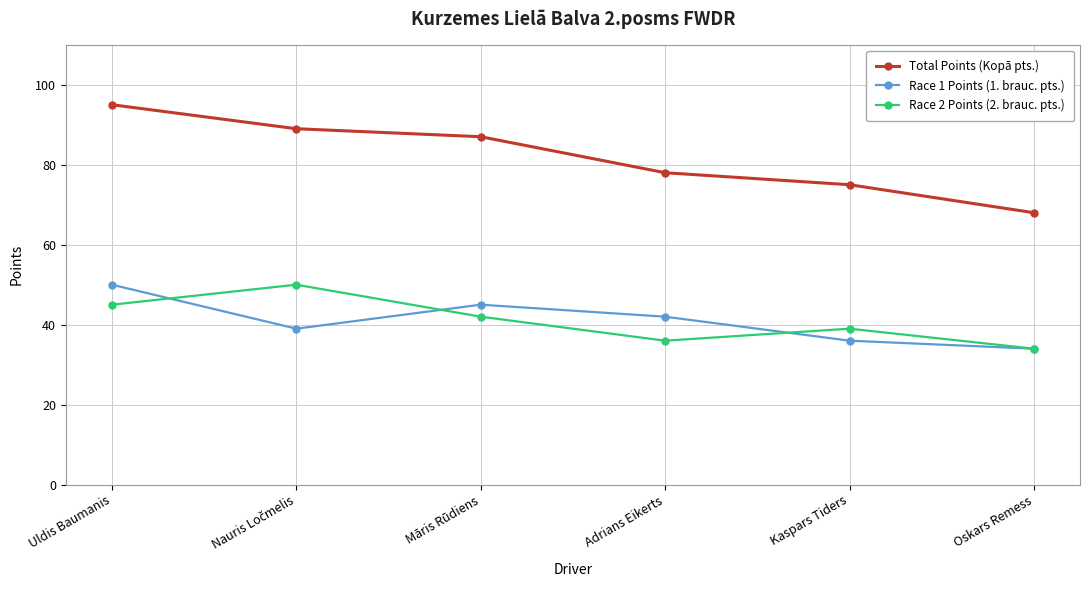

At Uldis Baumanis, list the series in order from smallest to largest.

Race 2 Points (2. brauc. pts.), Race 1 Points (1. brauc. pts.), Total Points (Kopā pts.)